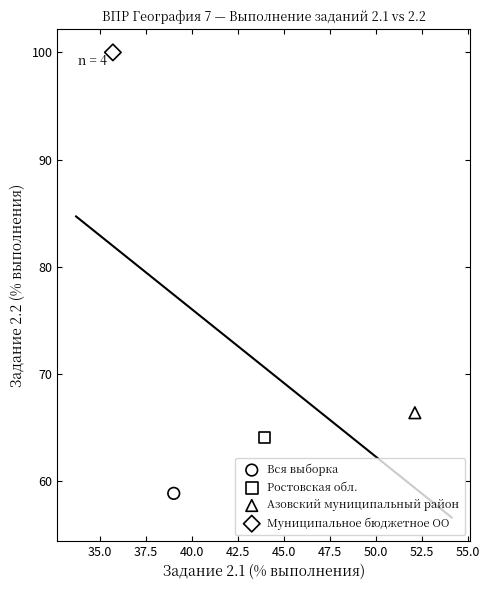

What are all the series names shown in the legend?

Вся выборка, Ростовская обл., Азовский муниципальный район, Муниципальное бюджетное ОО